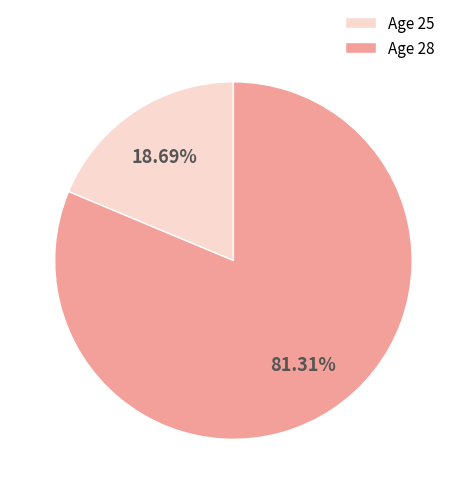

Which has a higher value, Age 28 or Age 25?

Age 28